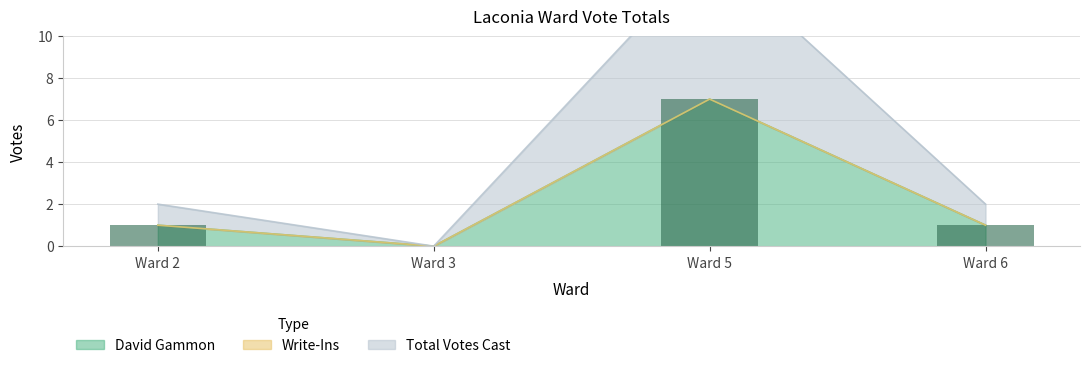

Which category has the highest value in the David Gammon series?

Ward 5